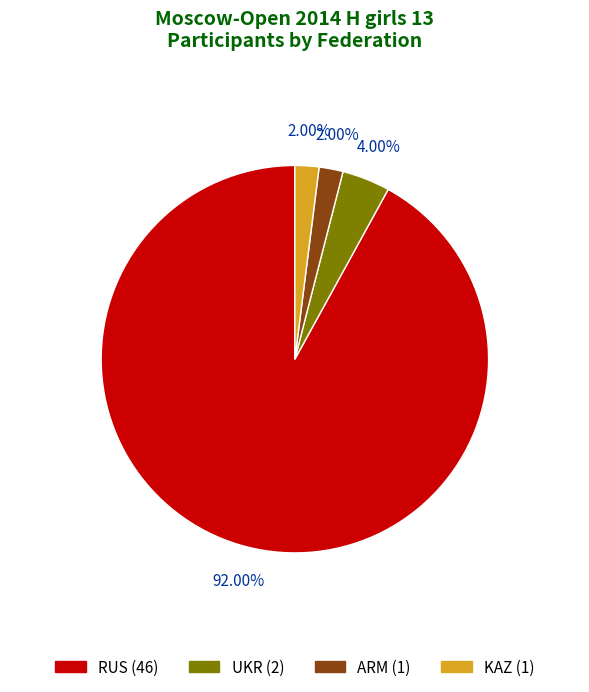

Which category has the biggest portion of the pie?

RUS